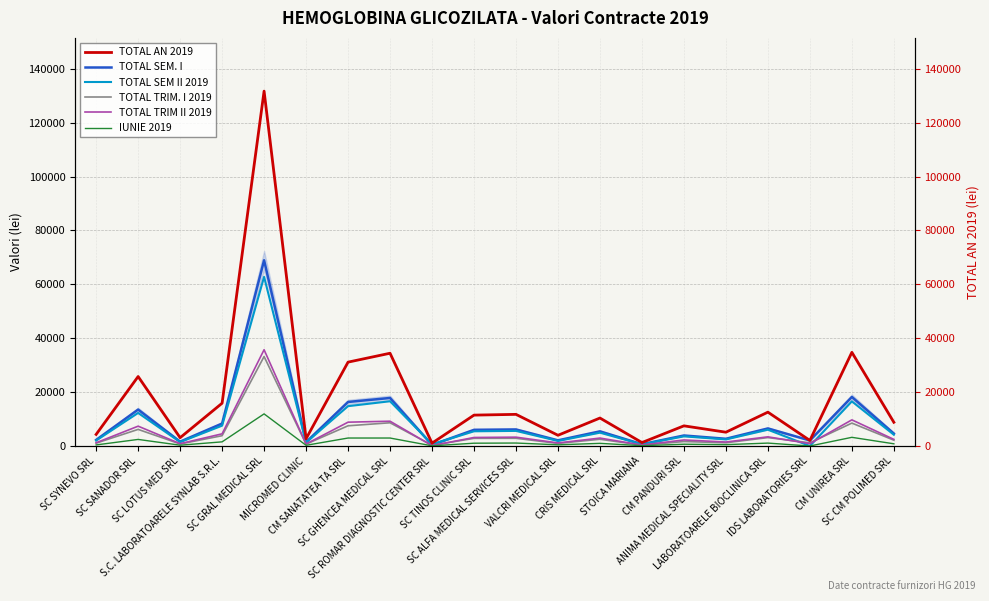

Which category has the lowest value across all series?

IDS LABORATORIES SRL